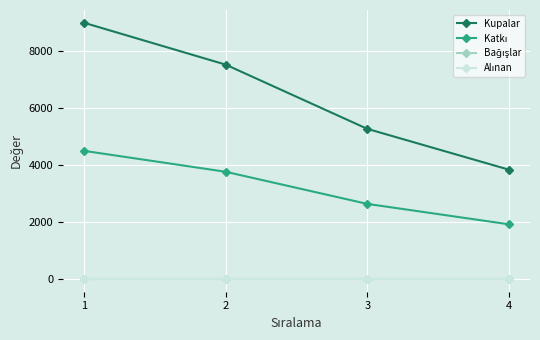

The value of Bağışlar at 2 is 0. True or false?

True